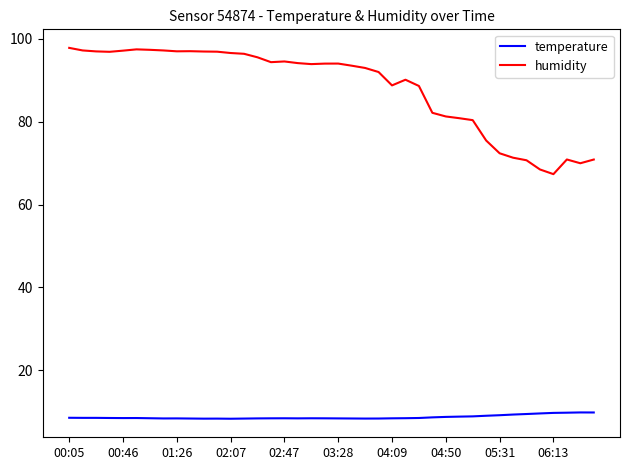

True or false: temperature has more than 1 points higher than both neighbors.

True